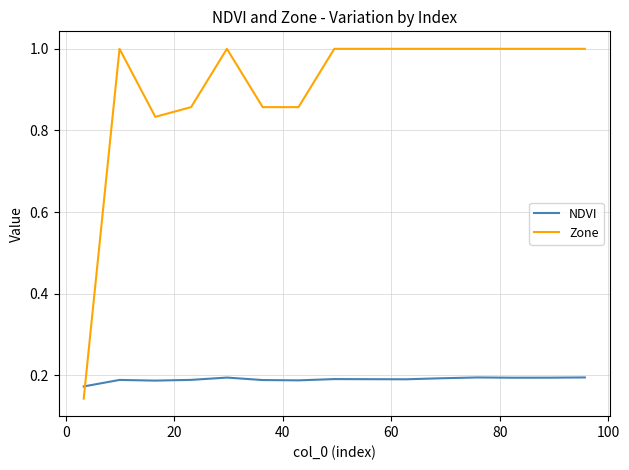

Which series has the largest total across all categories?

Zone